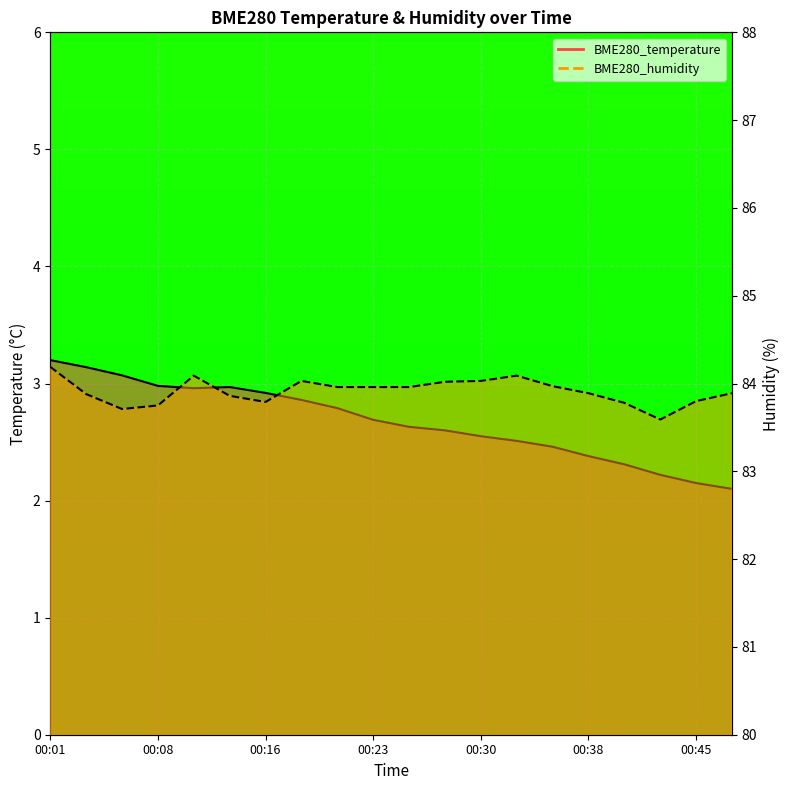

What is the difference between the maximum and minimum values in the BME280_temperature_line series?

1.1